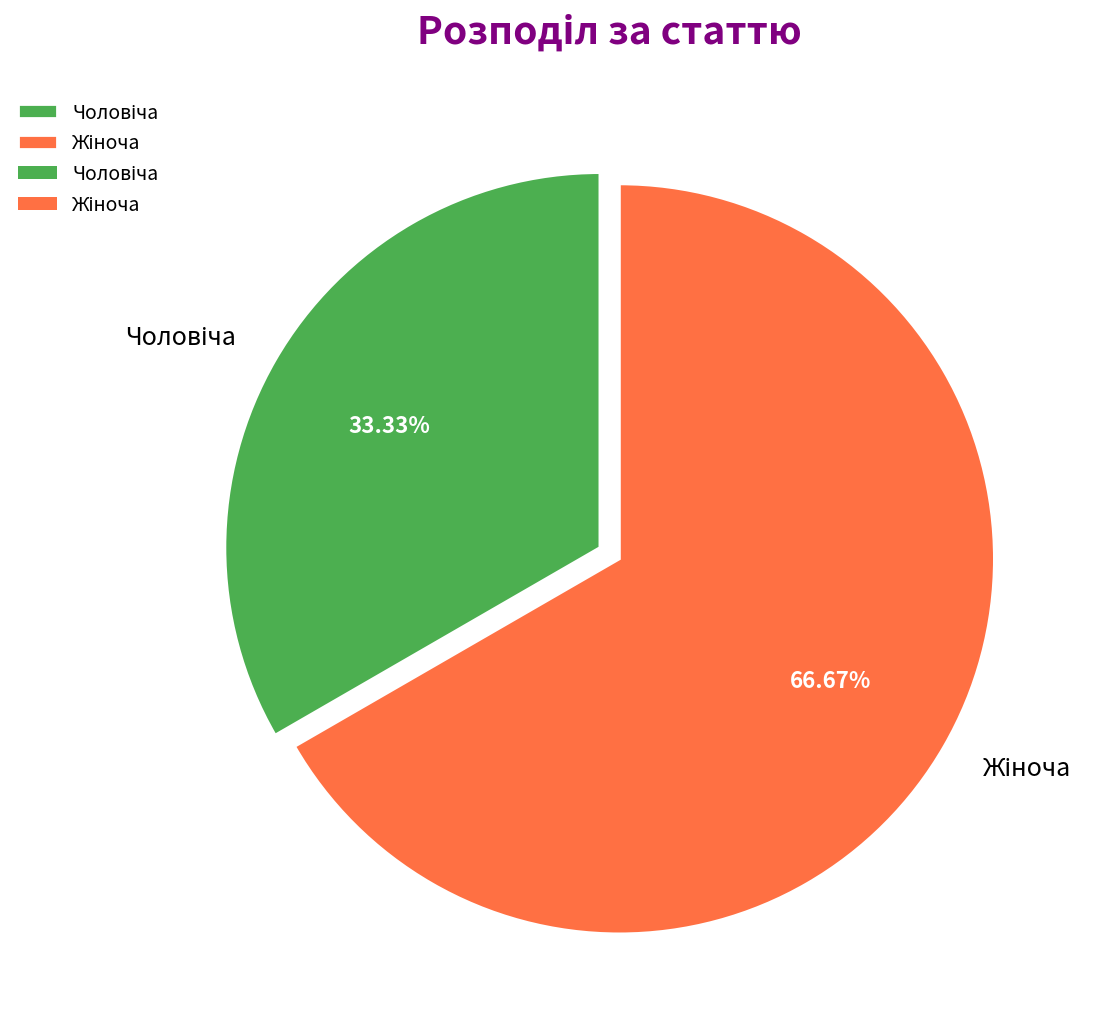

Does any single category account for the majority?

Yes